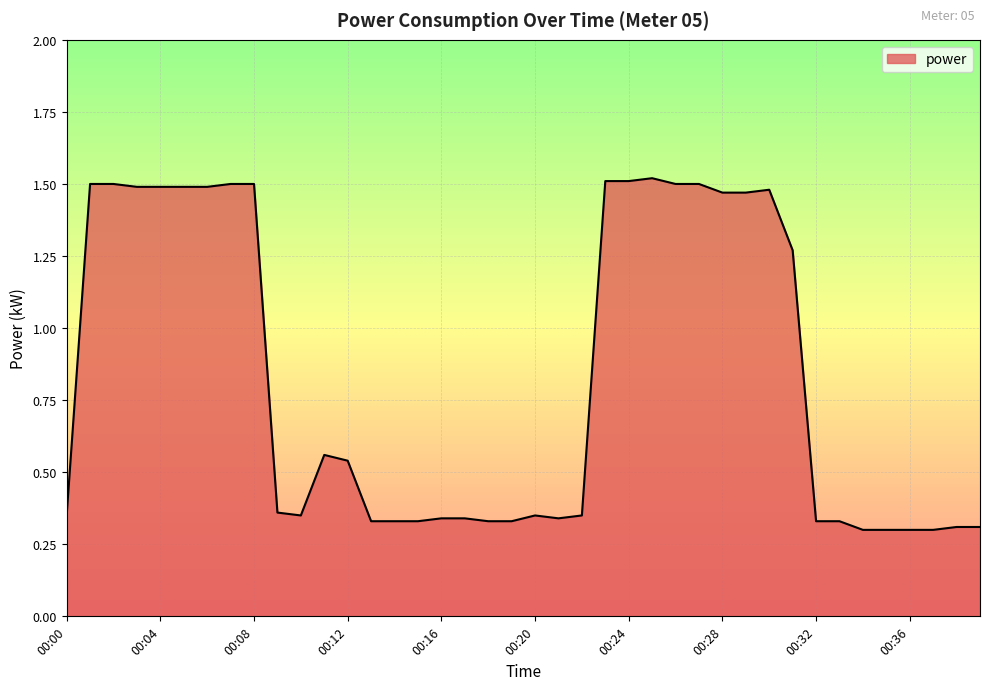

What is the difference between the maximum and minimum values?

1.2